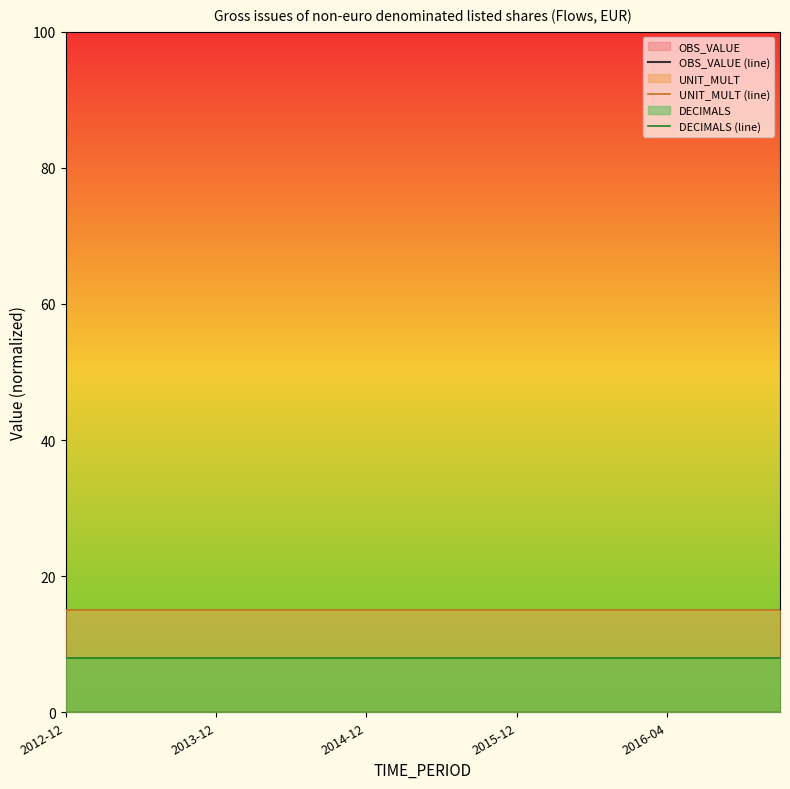

What is the total value across all series at 19?

23